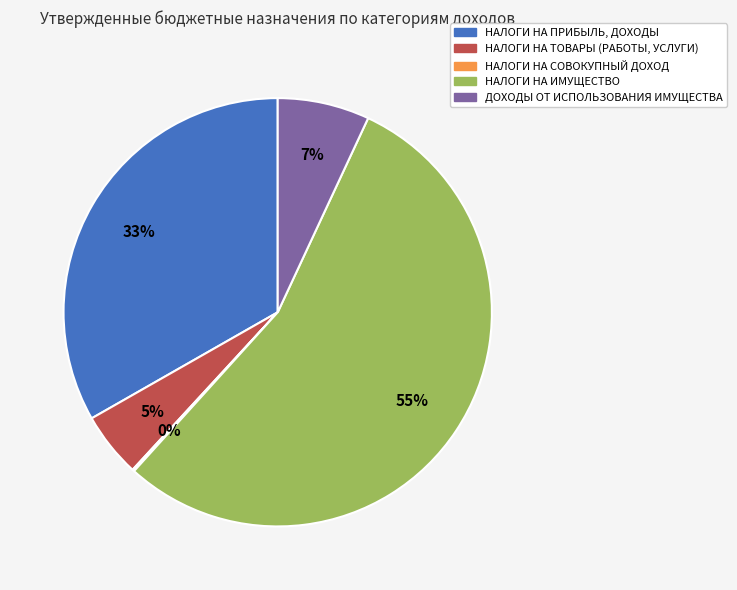

Between НАЛОГИ НА ПРИБЫЛЬ, ДОХОДЫ and НАЛОГИ НА ТОВАРЫ (РАБОТЫ, УСЛУГИ), which is larger?

НАЛОГИ НА ПРИБЫЛЬ, ДОХОДЫ